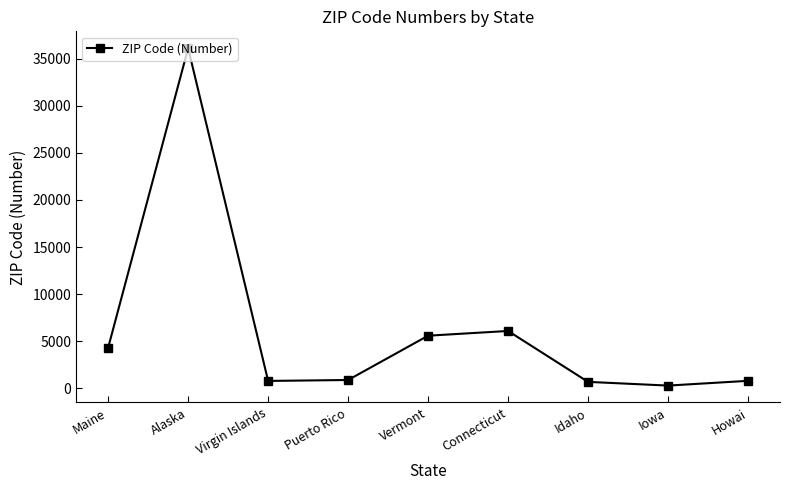

Where is the first local maximum?

Alaska